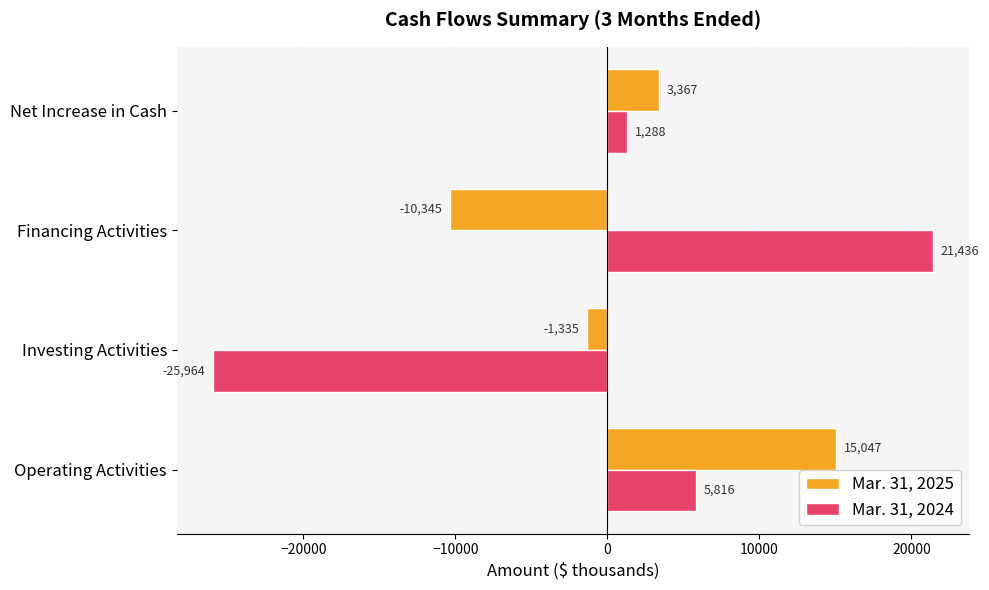

List the series in order of their overall mean, lowest first.

Mar. 31, 2024, Mar. 31, 2025